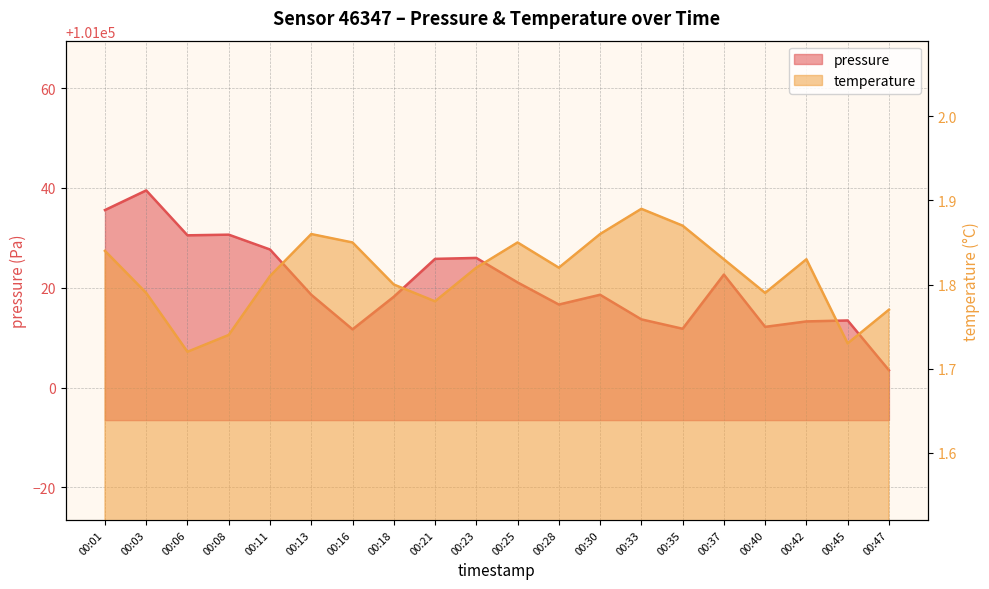

What is the total value across all series at 00:30?

101020.4